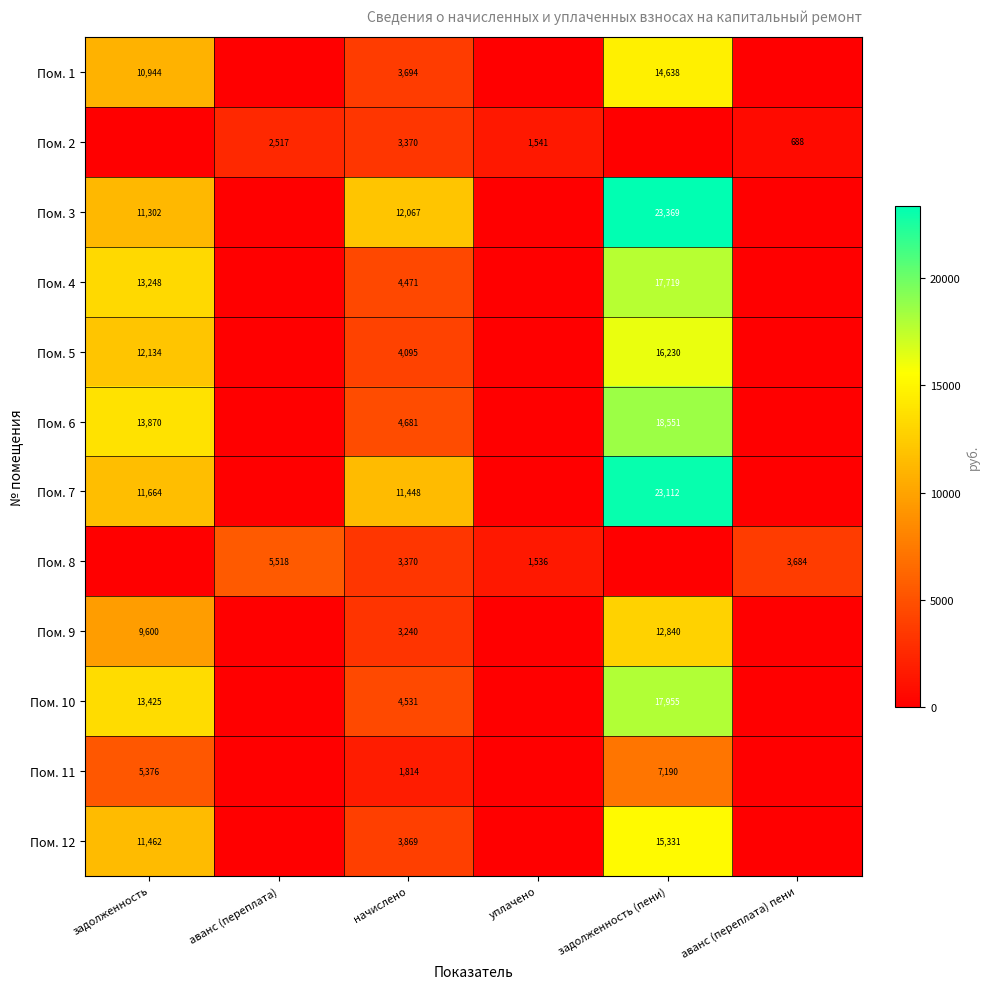

The value of Пом. 8 at аванс (переплата) is 9018. True or false?

False